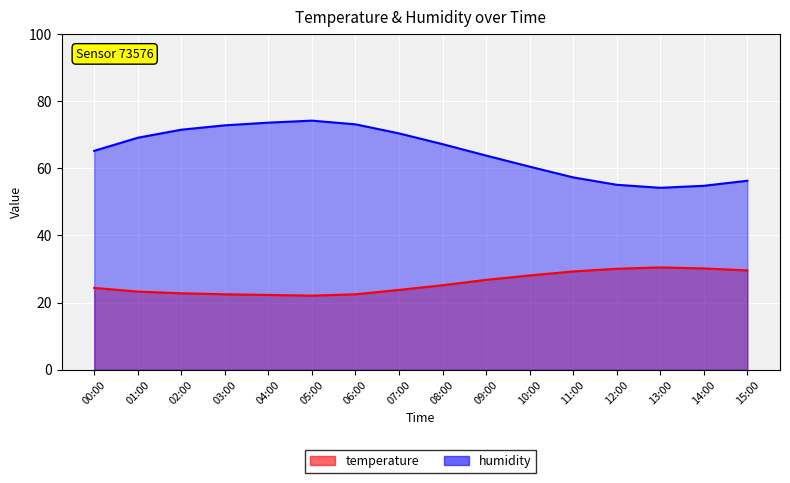

Which has a higher value, 09:00 or 04:00?

09:00